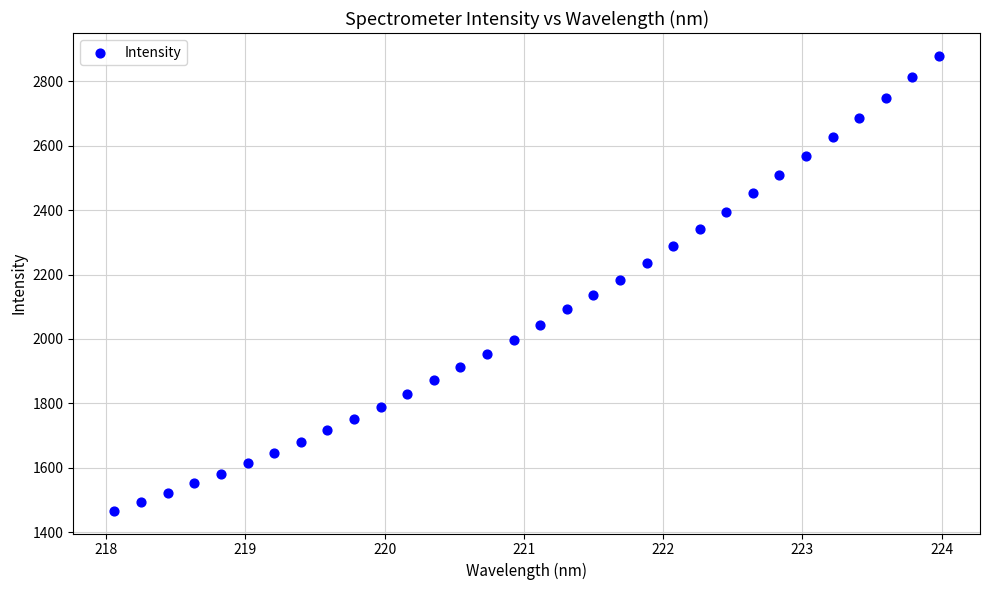

What is the range of X values (max minus min)?

5.9